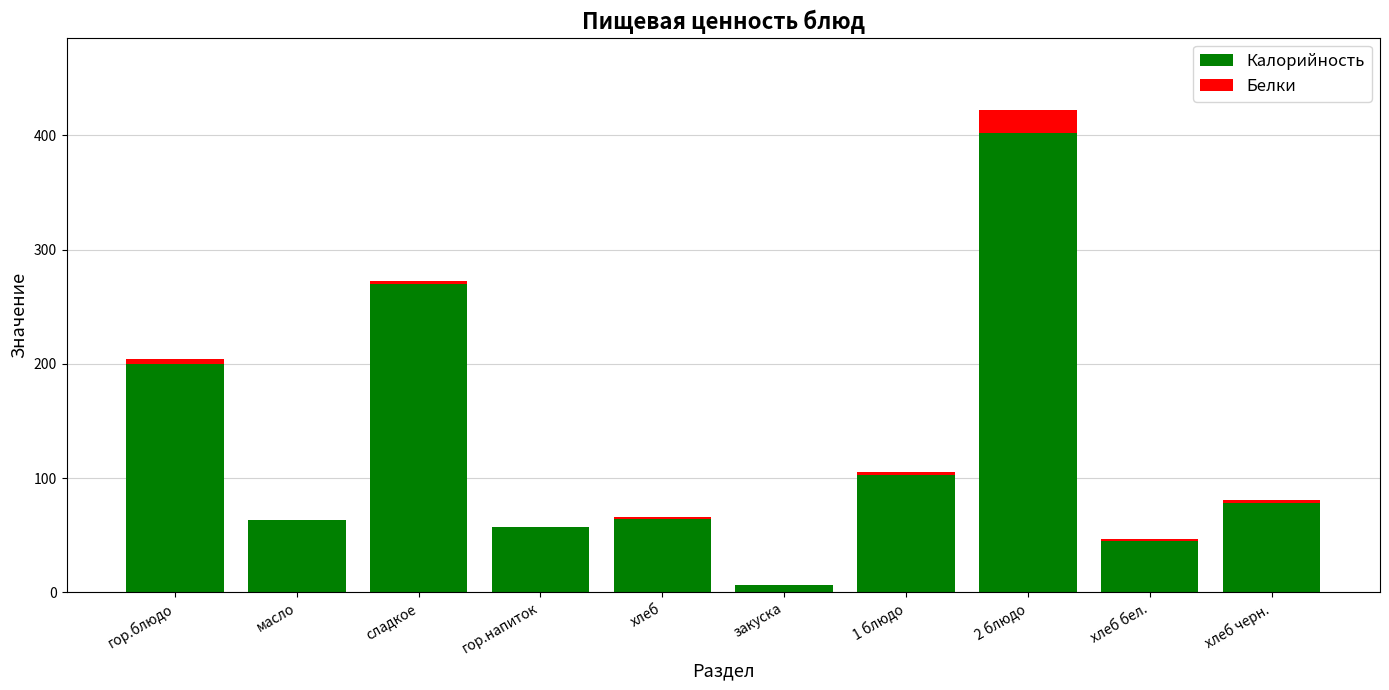

How many data points does each series have?

10